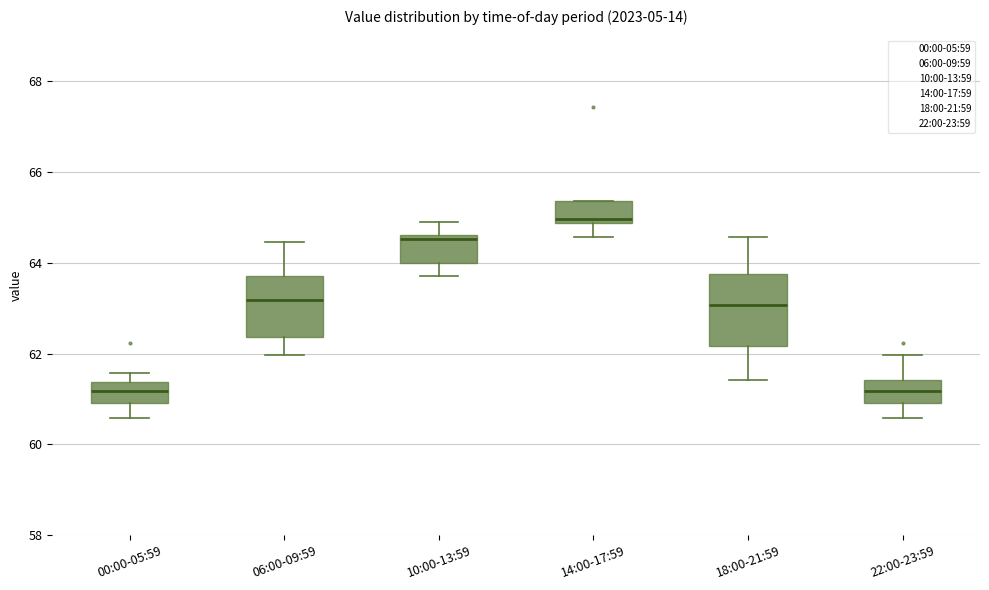

Reading left to right, transcribe this box plot: for each box, give where its median line is, the range the box spans, and where its two whiskers end, as read against the y-axis. The values are not printed on the chart, so give them approximately, as read against the axis.

00:00-05:59: median 61.2, box 61.0 to 61.4, whiskers 60.6 to 61.6
06:00-09:59: median 63.2, box 62.4 to 63.8, whiskers 62.0 to 64.4
10:00-13:59: median 64.6 (just below the box's upper edge), box 64.0 to 64.6, whiskers 63.8 to 65.0
14:00-17:59: median 65.0, box 64.8 to 65.4, whiskers 64.6 to 65.4
18:00-21:59: median 63.0, box 62.2 to 63.8, whiskers 61.4 to 64.6
22:00-23:59: median 61.2, box 61.0 to 61.4, whiskers 60.6 to 62.0